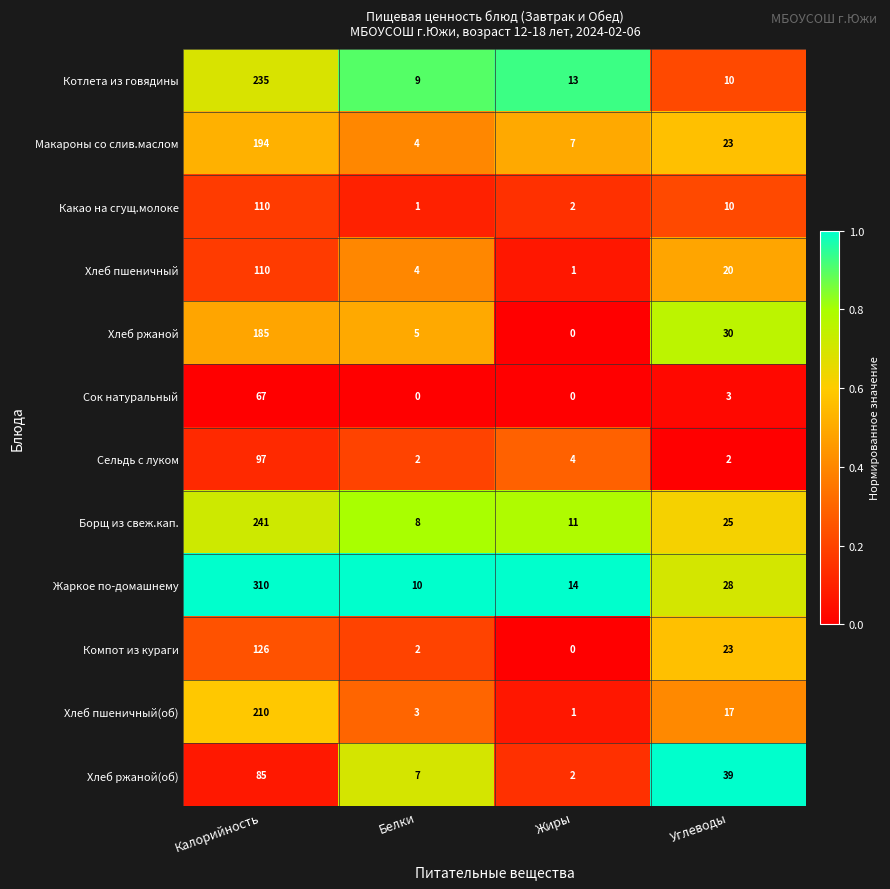

The Борщ из свеж.кап. series shows 2 at Белки. True or false?

False